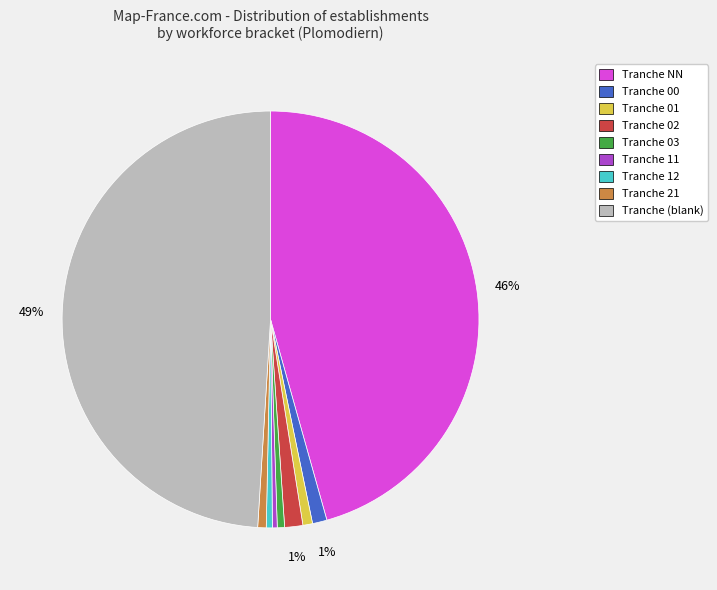

To the nearest percent, what is the average slice percentage?

11%